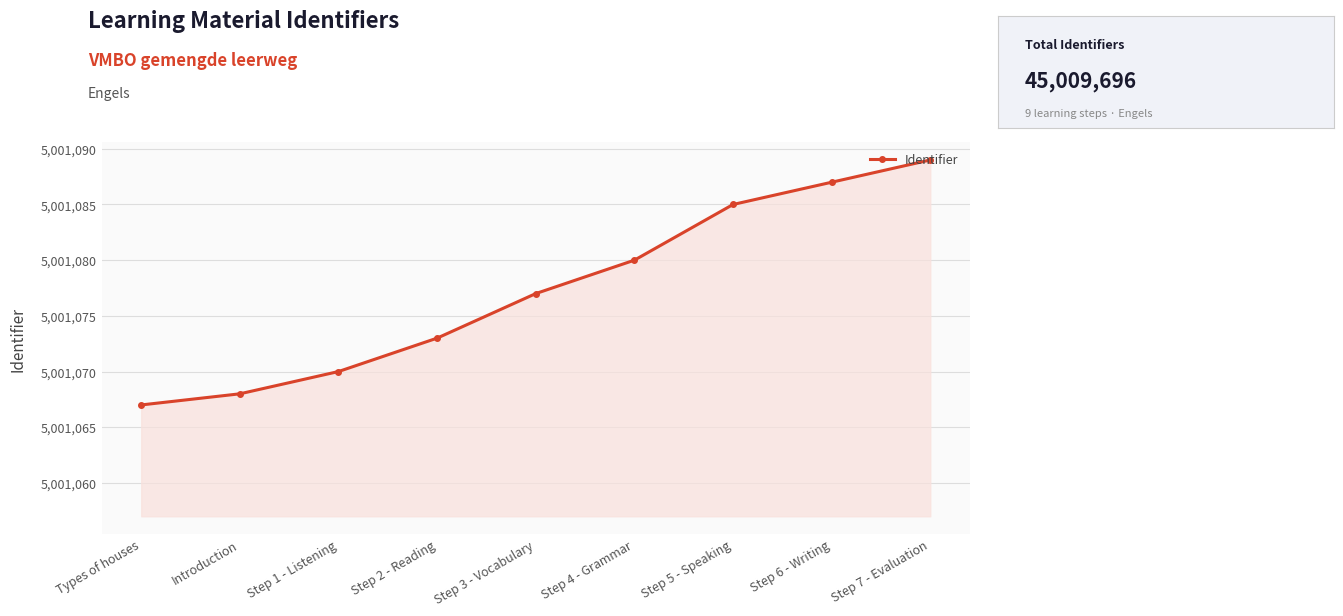

Reading left to right, what are all the values shown in this chart?

5001067	5001068	5001070	5001073	5001077	5001080	5001085	5001087	5001089